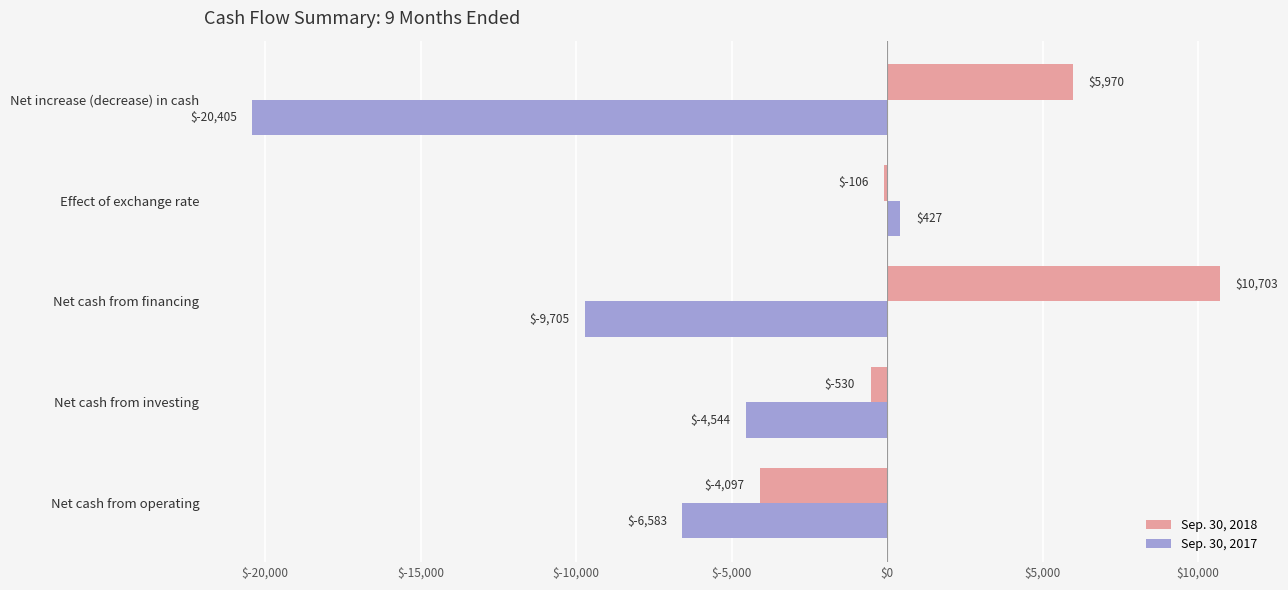

What is the difference between the second highest and minimum values in the Sep. 30, 2018 series?

10067